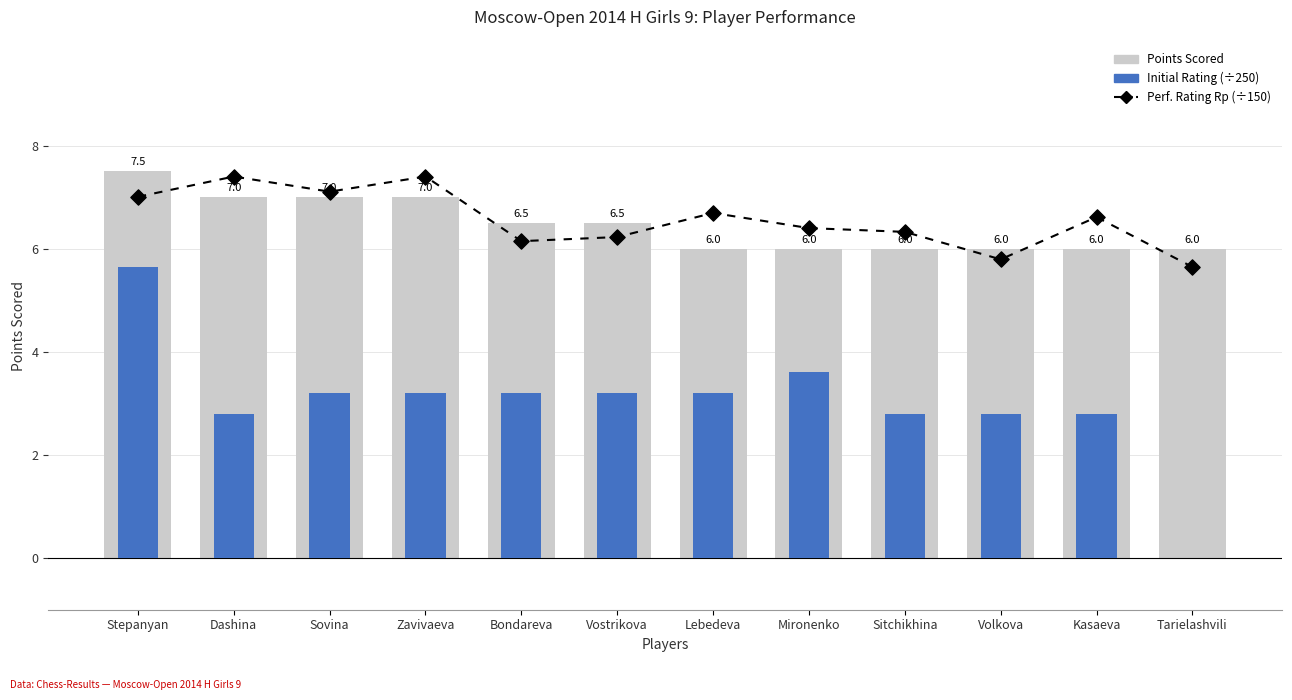

Is the value of Rating (÷250) at Dashina greater than the value of Perf. Rating Rp (÷150) at Mironenko?

No